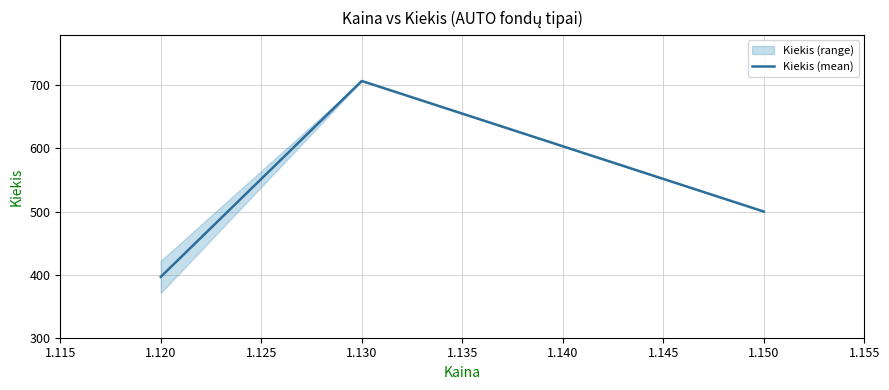

The value of Kiekis (mean) at 1.120 is 396.5. True or false?

True